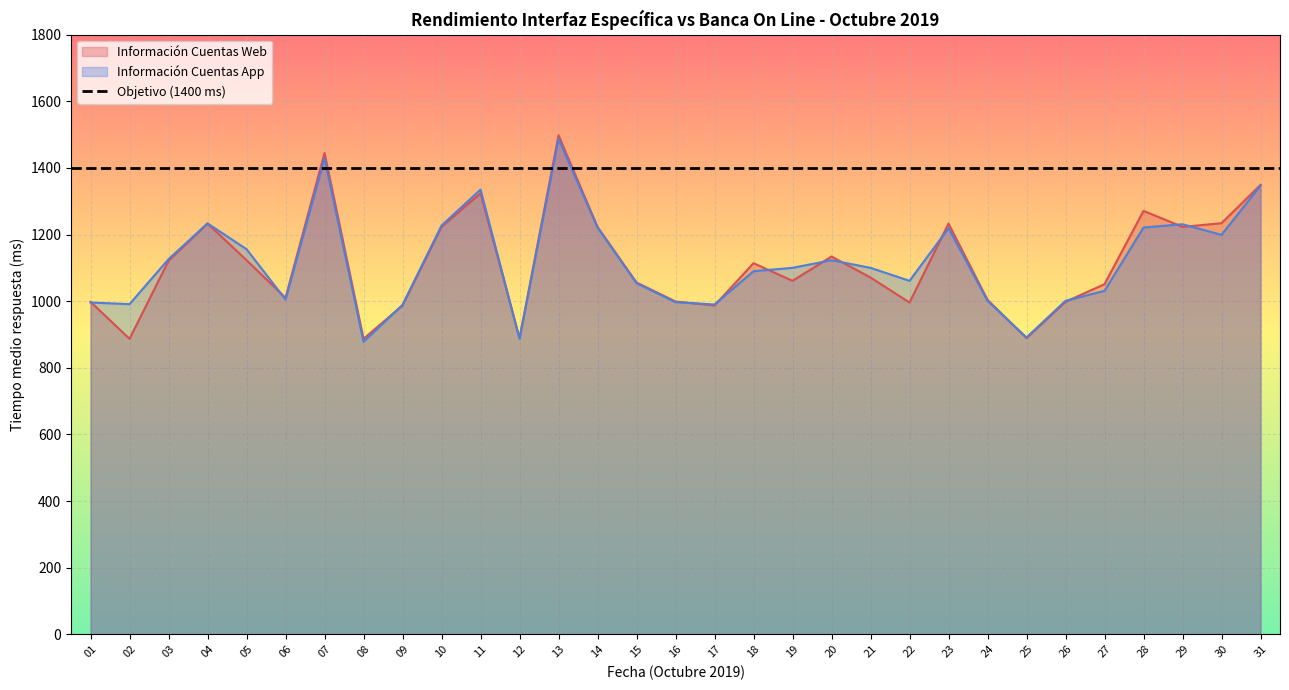

How many lines are shown in the chart?

2